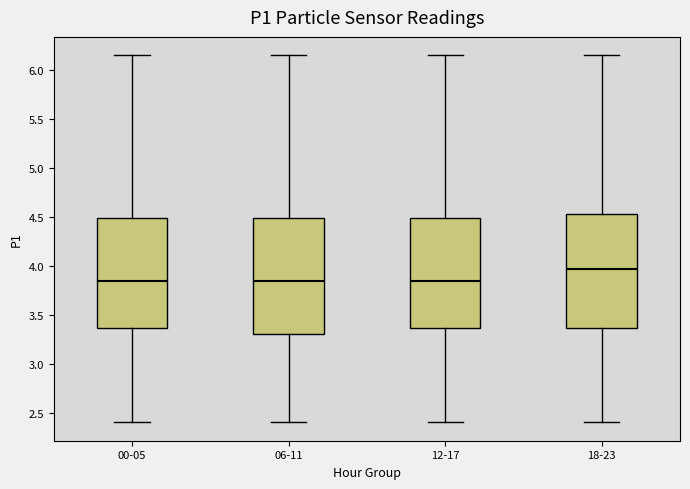

Where does the median line of the box for 06-11 sit on the y-axis? The values are not printed on the chart, so give them approximately, as read against the axis.

3.85